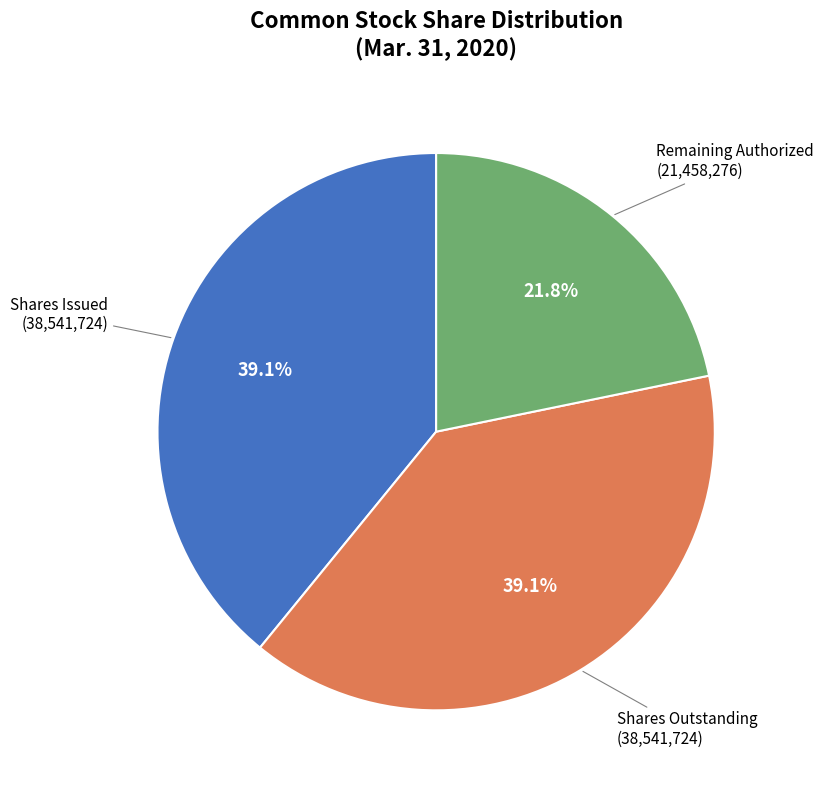

Is there any slice that represents more than half of the pie?

No